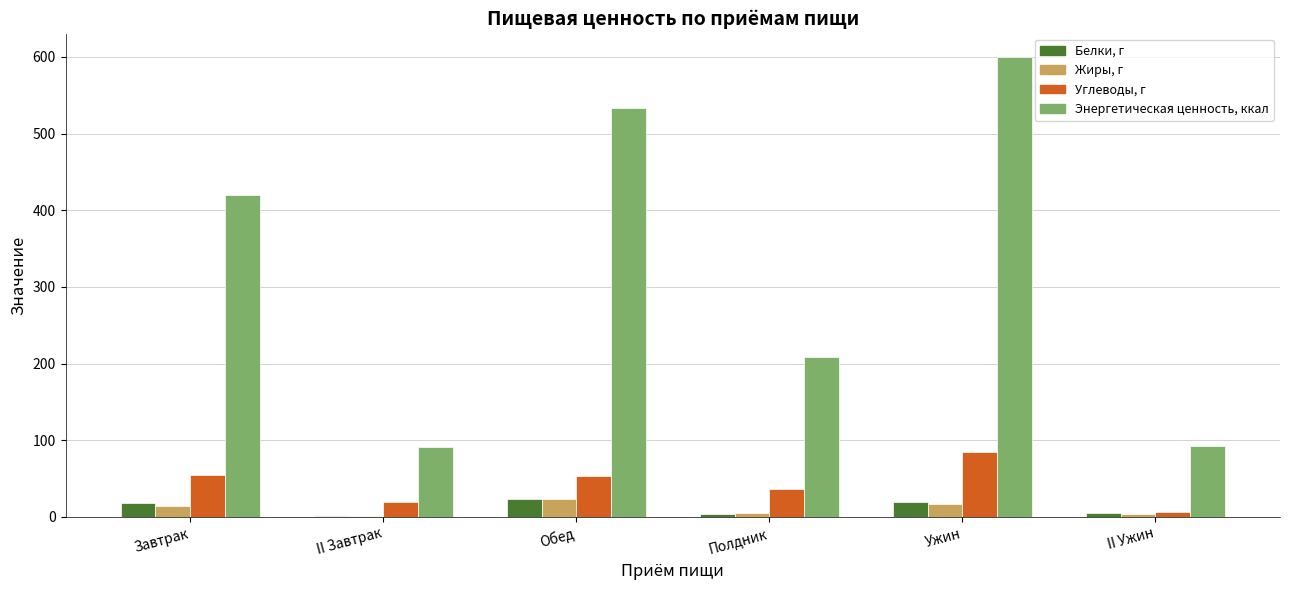

The value of Углеводы, г at Полдник is 36.6. True or false?

True